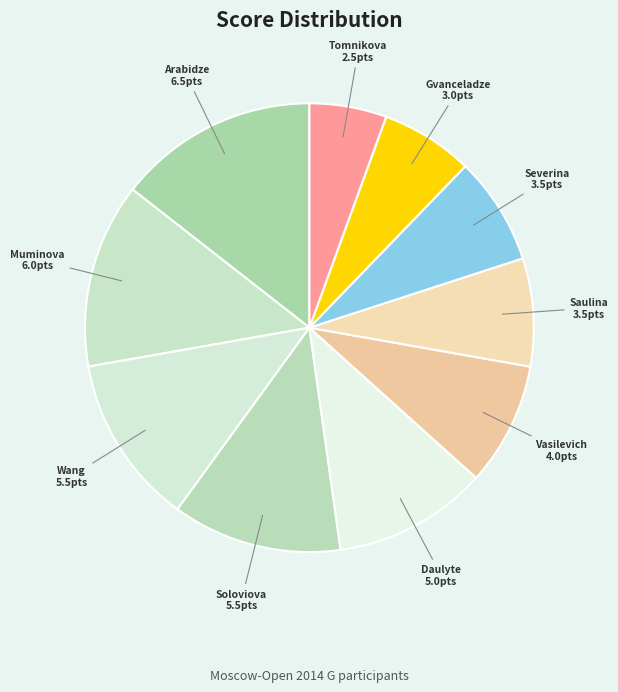

Rank the categories by value from highest to lowest.

Arabidze Meri, Muminova Nafisa, Wang Jue, Soloviova Liza, Daulyte Deimante, Vasilevich Irina, Saulina Varvara, Severina Maria, Gvanceladze Anna, Tomnikova Lidia